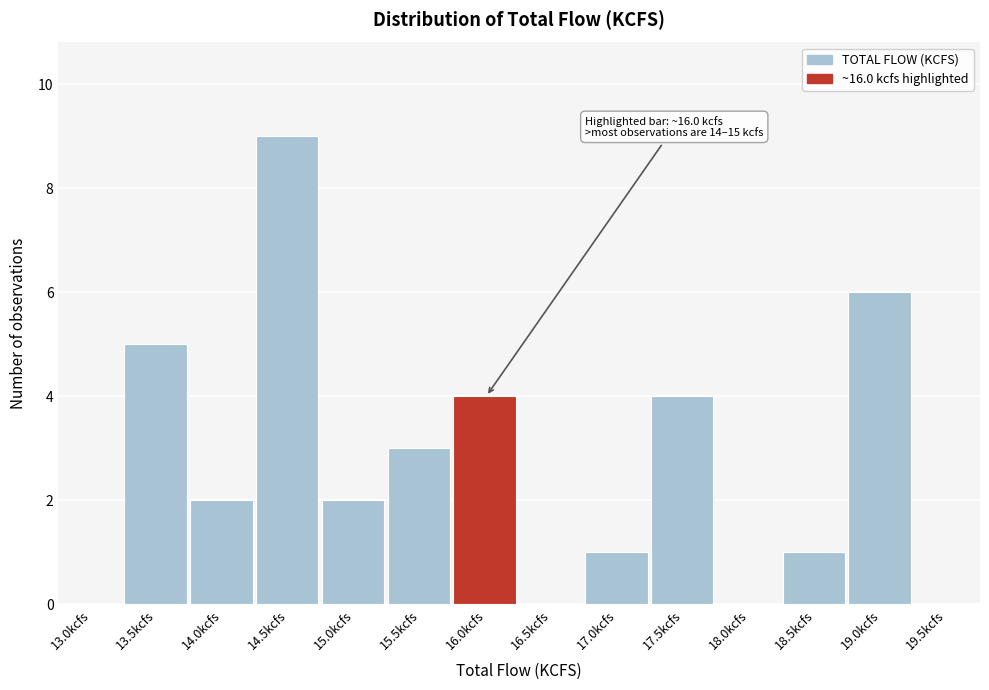

Reading left to right, transcribe all the data shown in this chart.

13.0kcfs=0	13.5kcfs=5	14.0kcfs=2	14.5kcfs=9	15.0kcfs=2	15.5kcfs=3	16.0kcfs=4	16.5kcfs=0	17.0kcfs=1	17.5kcfs=4	18.0kcfs=0	18.5kcfs=1	19.0kcfs=6	19.5kcfs=0